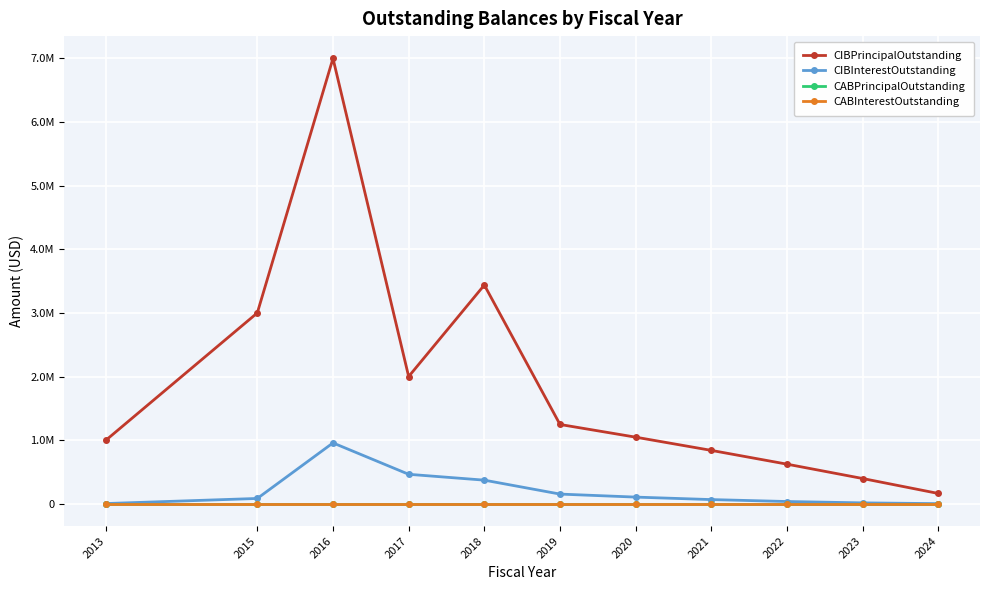

The CIBPrincipalOutstanding series shows 839195.6 at 2021. True or false?

True